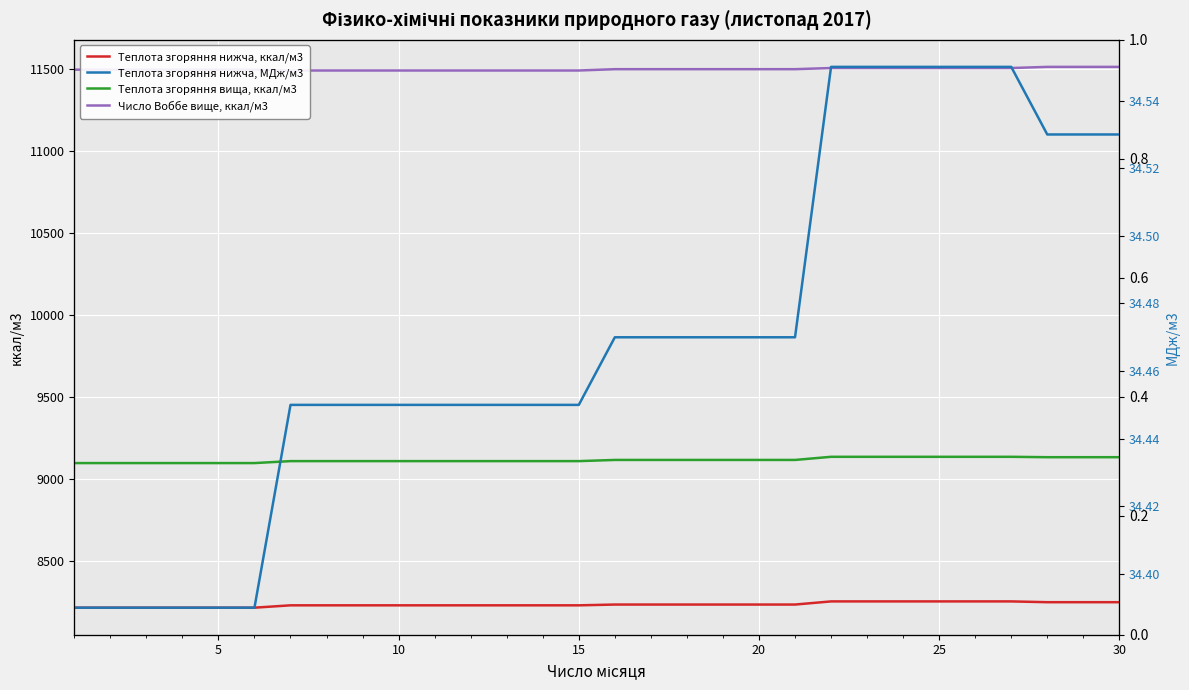

What is the difference between the Теплота згоряння нижча, ккал/м3 values at 30 and 10?

14.3